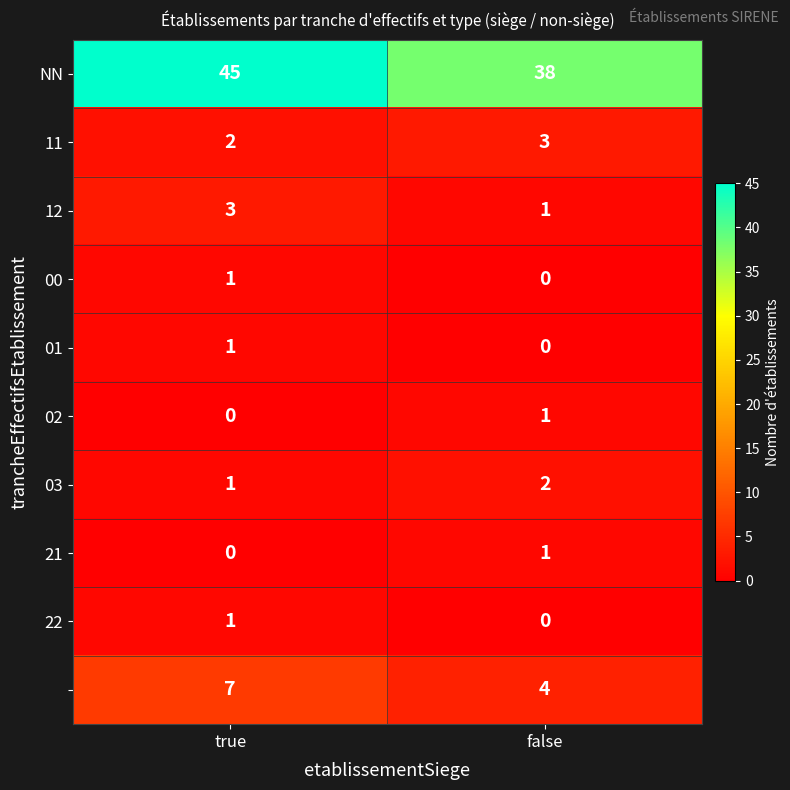

At which category is the sum across all series the highest?

true